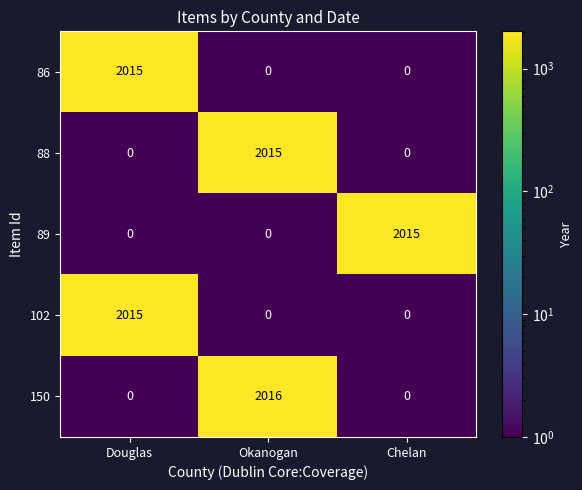

Count the 89 values in the range 0 to 2015.

3